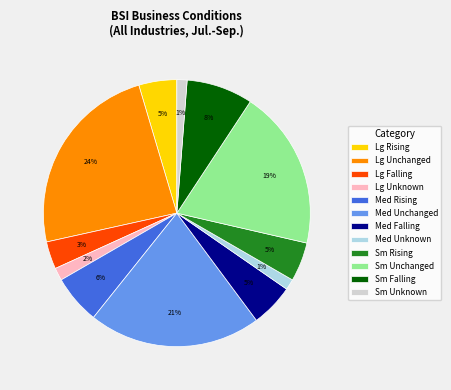

What is the largest slice in the pie chart?

Lg Unchanged